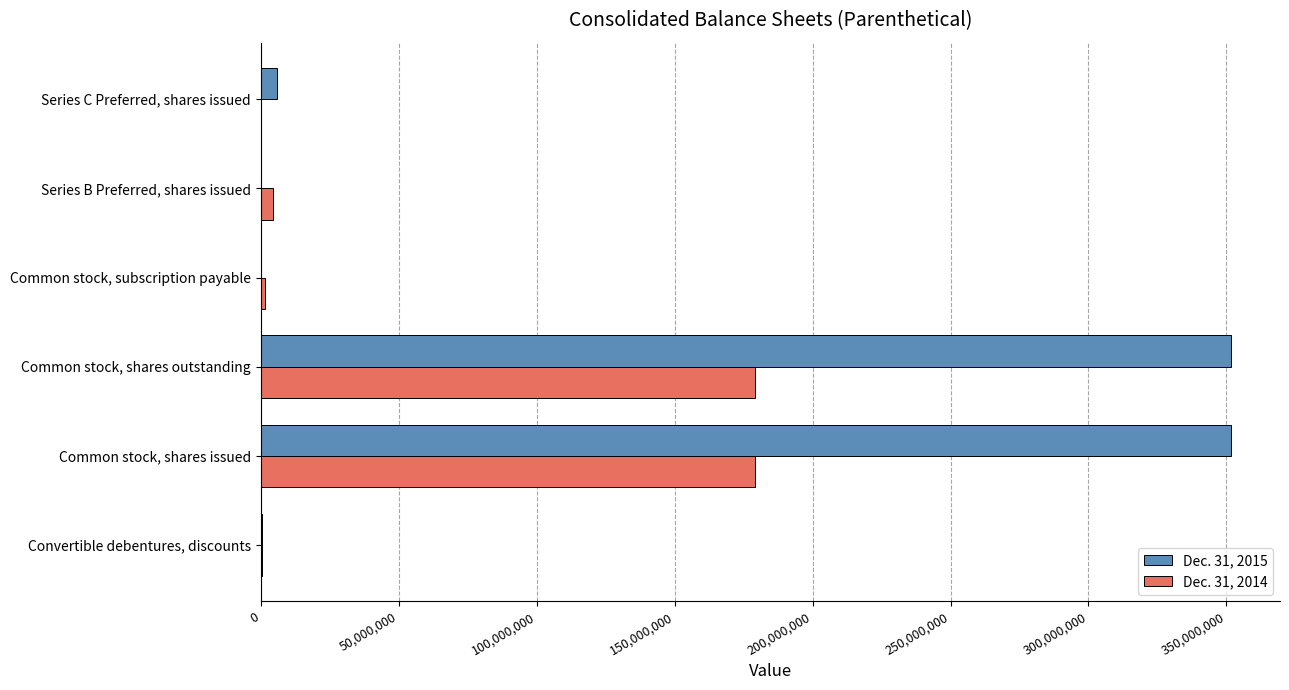

What is the average value of the Dec. 31, 2014 series?

60827397